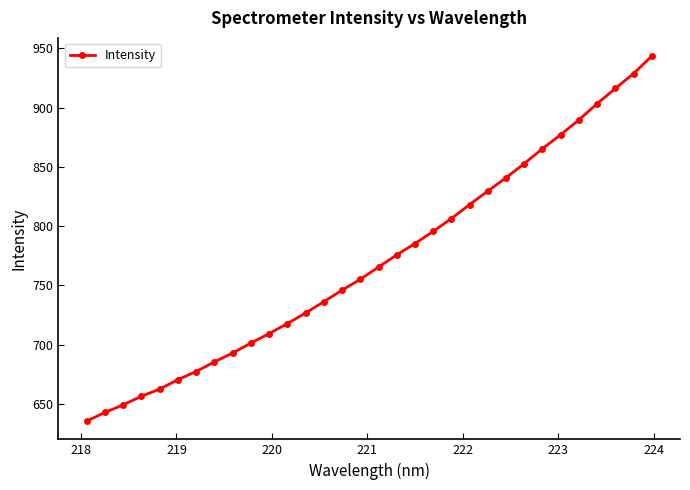

True or false: the data has more than 2 interior local peaks.

False